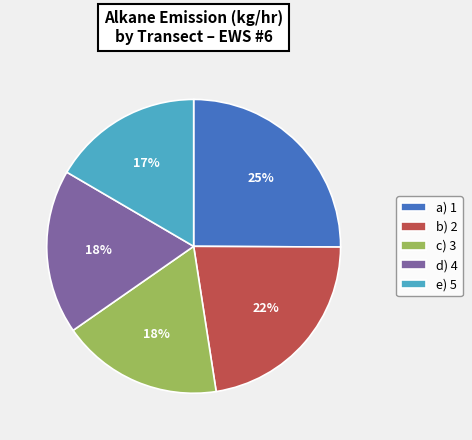

Does any single category account for the majority?

No